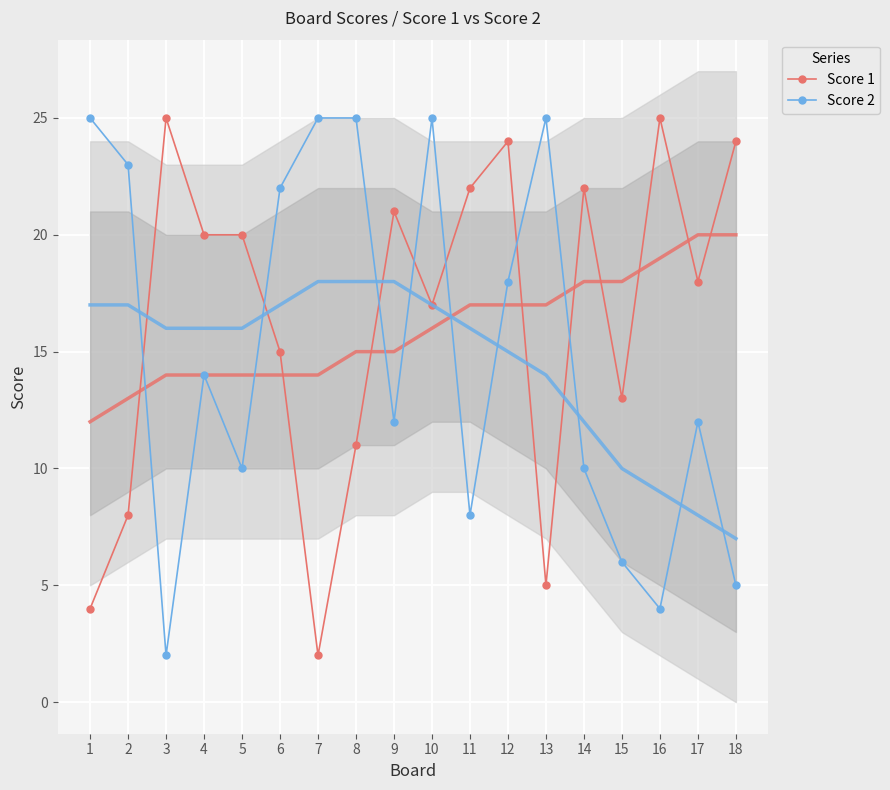

What is the value of the Score 2 point at the 6th from the left?

22